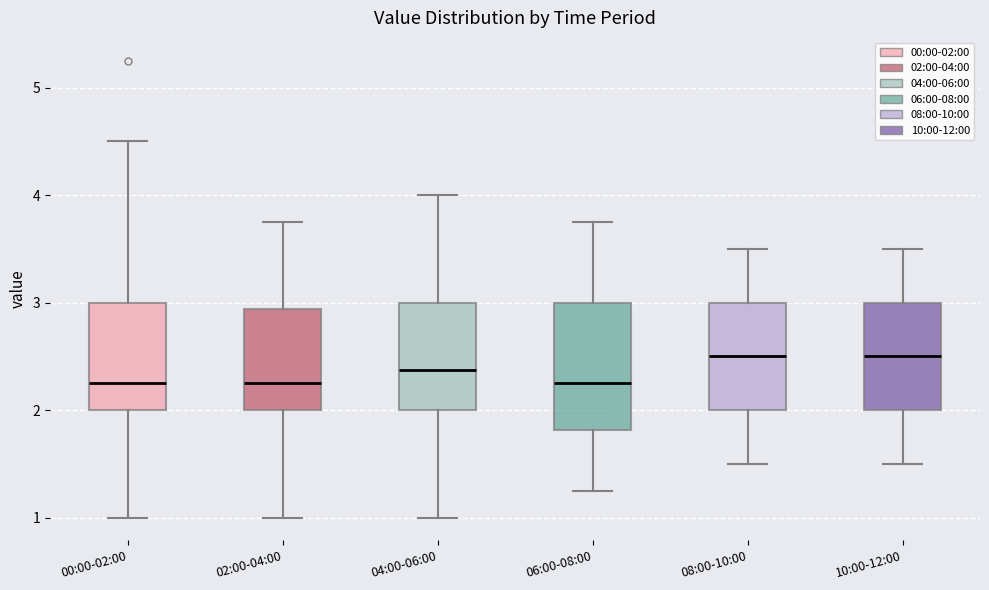

Reading left to right, read every box against the y-axis: the position of its median line, the range the box covers, and the ends of its whiskers. The values are not printed on the chart, so give them approximately, as read against the axis.

00:00-02:00: median 2.3, box 2.0 to 3.0, whiskers 1.0 to 4.5
02:00-04:00: median 2.3, box 2.0 to 2.9, whiskers 1.0 to 3.8
04:00-06:00: median 2.4, box 2.0 to 3.0, whiskers 1.0 to 4.0
06:00-08:00: median 2.3, box 1.8 to 3.0, whiskers 1.3 to 3.8
08:00-10:00: median 2.5, box 2.0 to 3.0, whiskers 1.5 to 3.5
10:00-12:00: median 2.5, box 2.0 to 3.0, whiskers 1.5 to 3.5